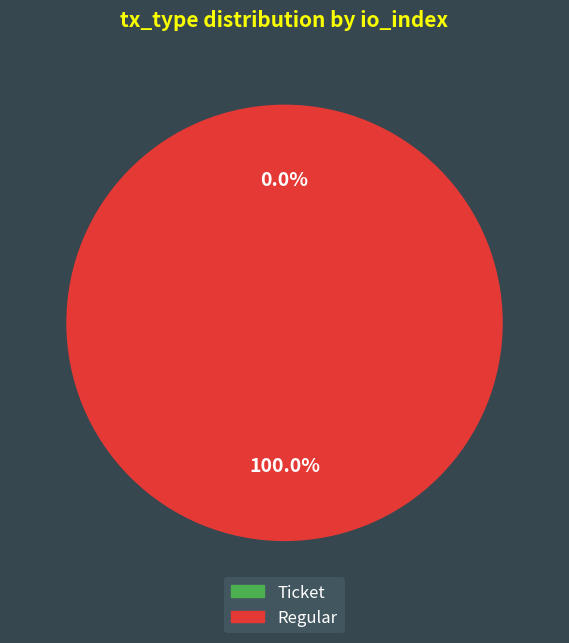

What is the change in value from Ticket to Regular?

+9